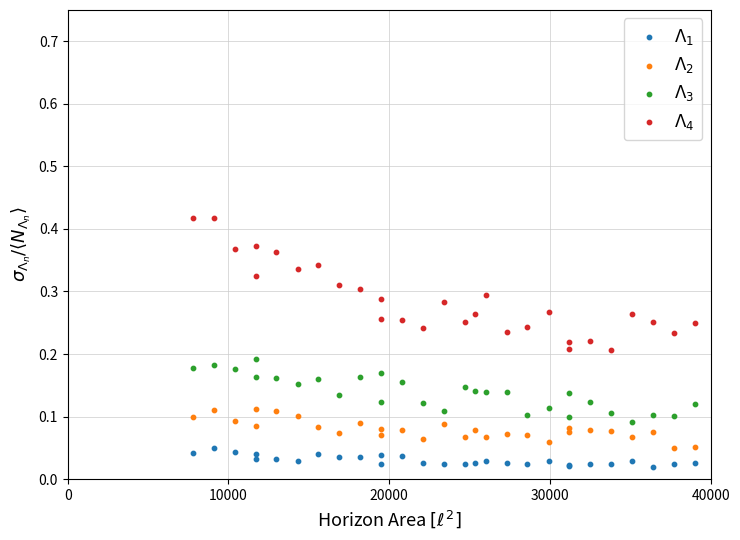

What is the X range (max minus min) for the scatter plot?

31200.0